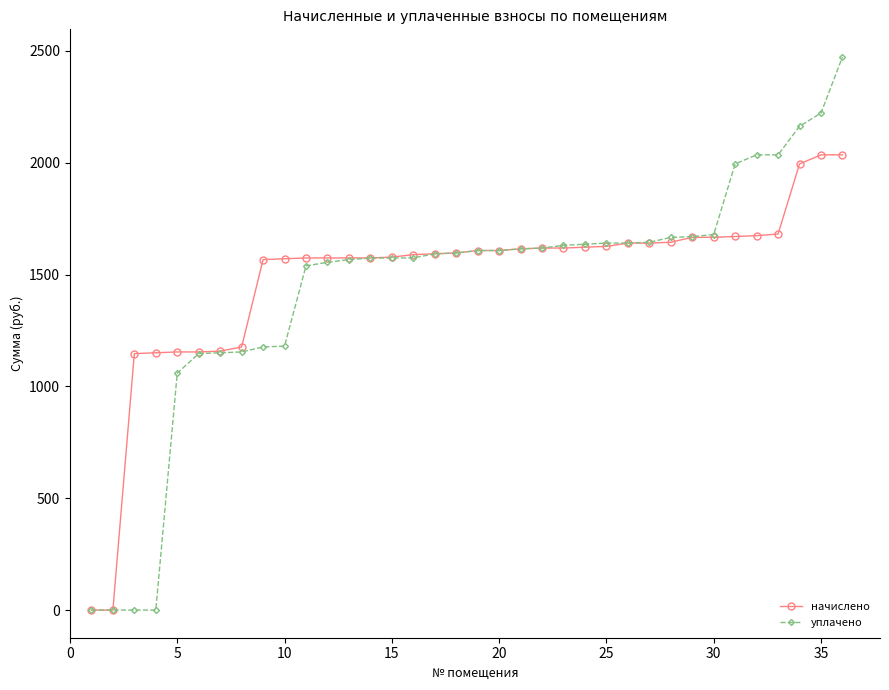

At how many categories does at least one series exceed 1878?

6